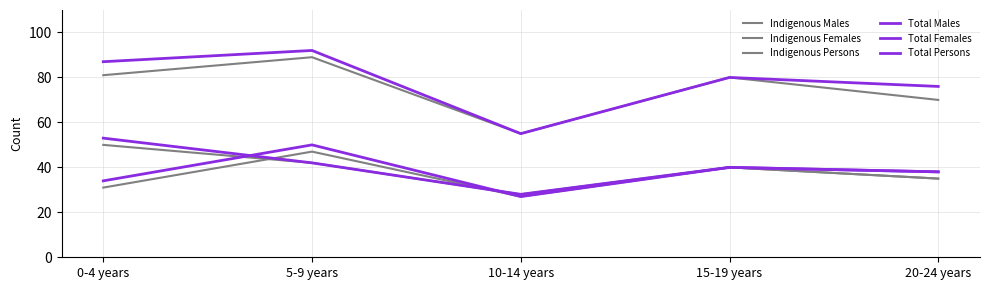

Does the chart have visible grid lines?

Yes